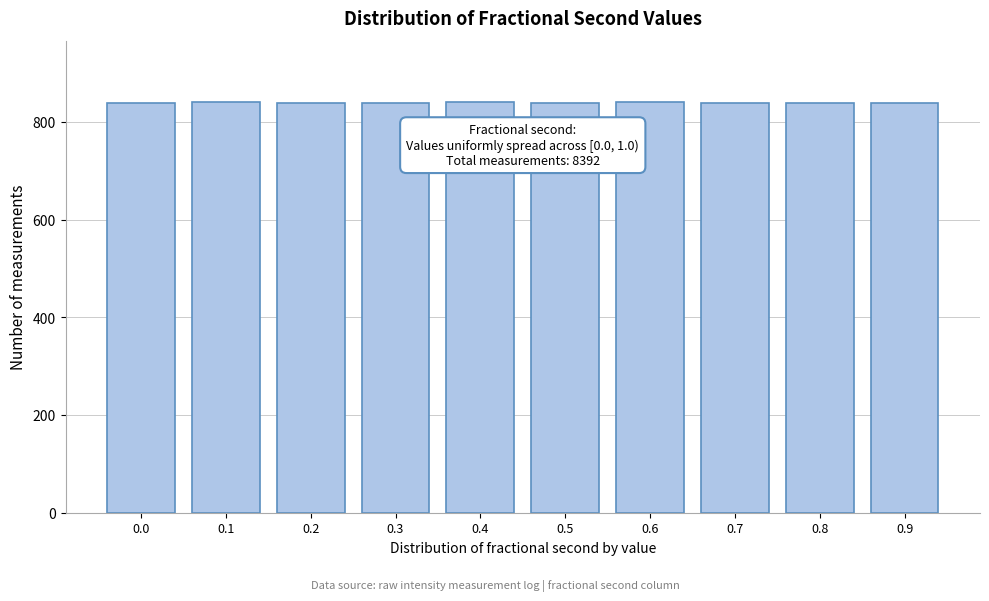

The value at 0.4 is 1325. True or false?

False